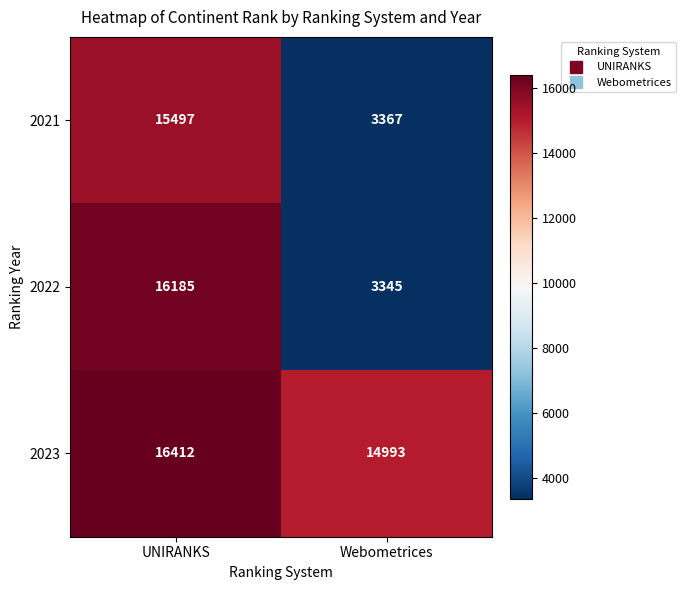

How many series are shown in this chart?

3